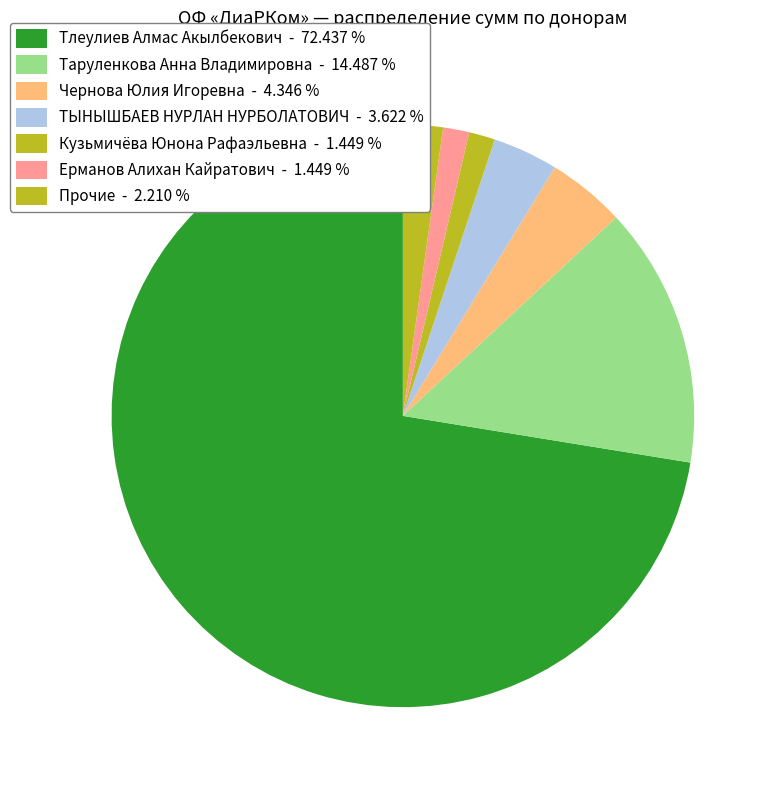

Count the number of slices in the pie.

7